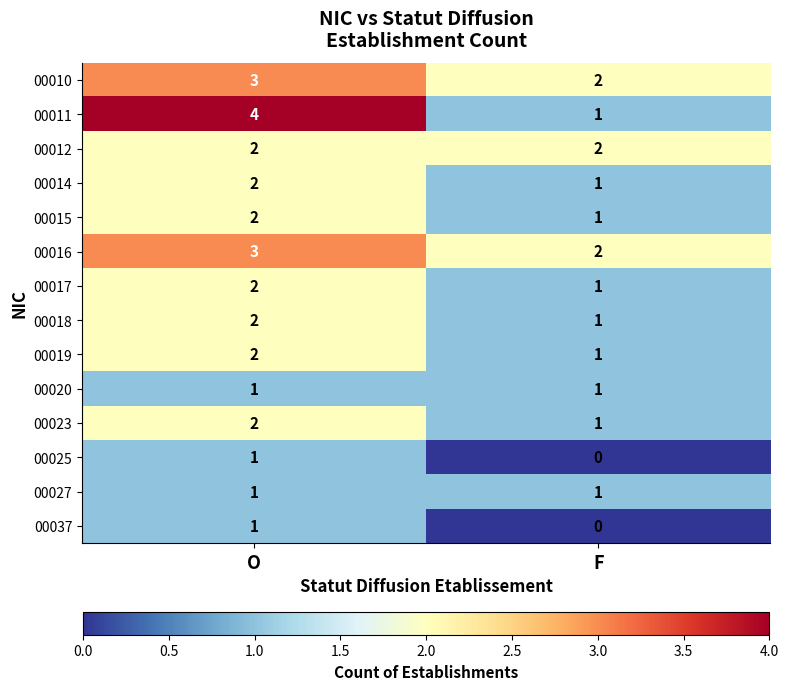

The value of 00017 at O is 2. True or false?

True